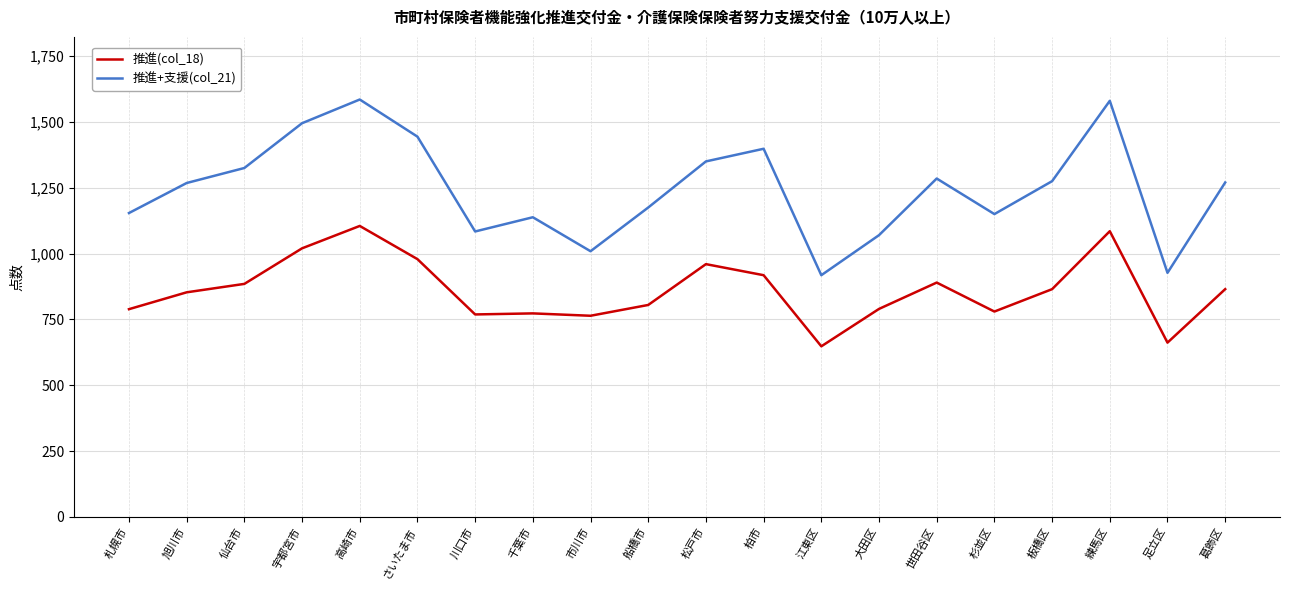

Count the number of categories in the chart.

20